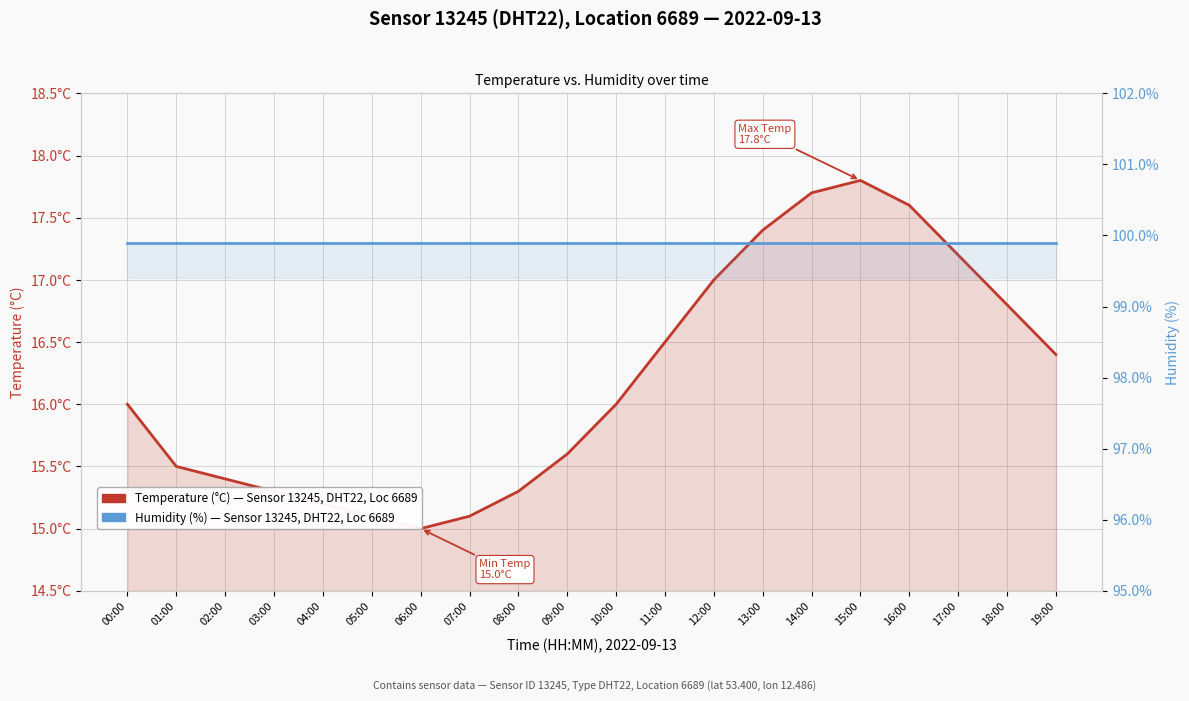

At how many categories does at least one series exceed 28?

20